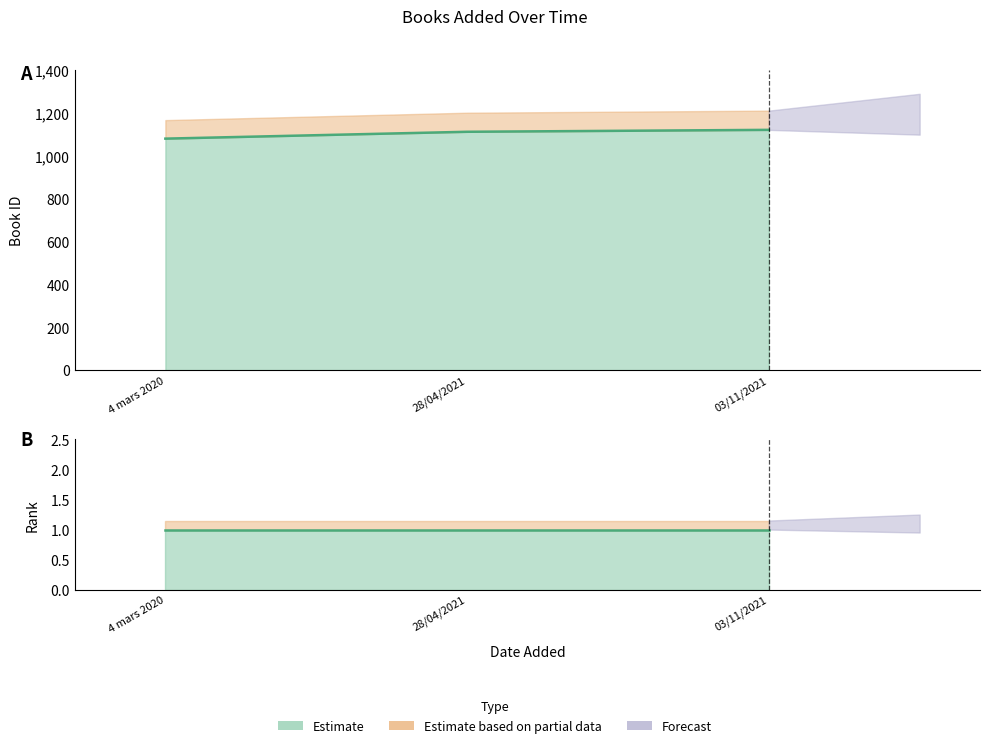

At which category does the chart reach its minimum across all series?

4 mars 2020